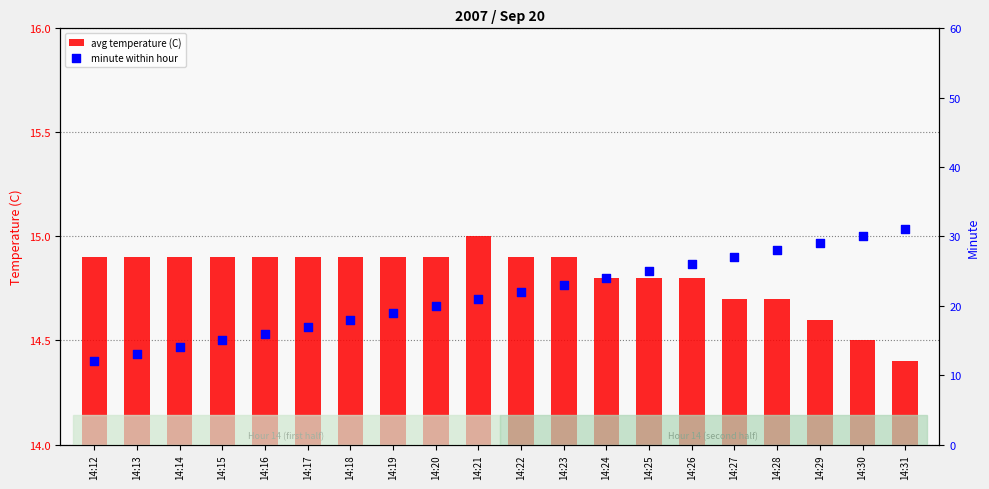

What is the total value across all series at 14:18?

32.9